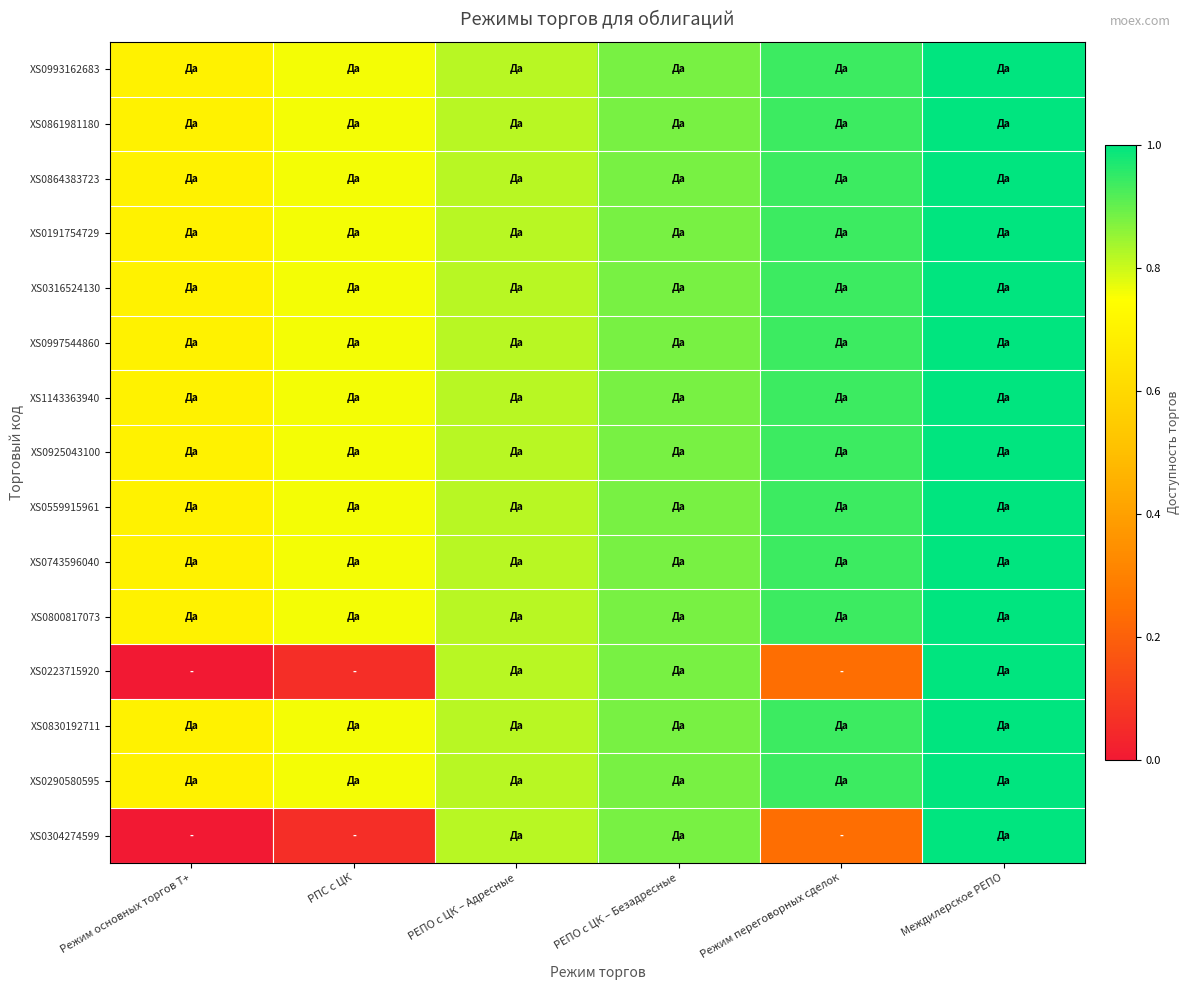

Between Междилерское РЕПО and РПС с ЦК, which is larger?

Междилерское РЕПО